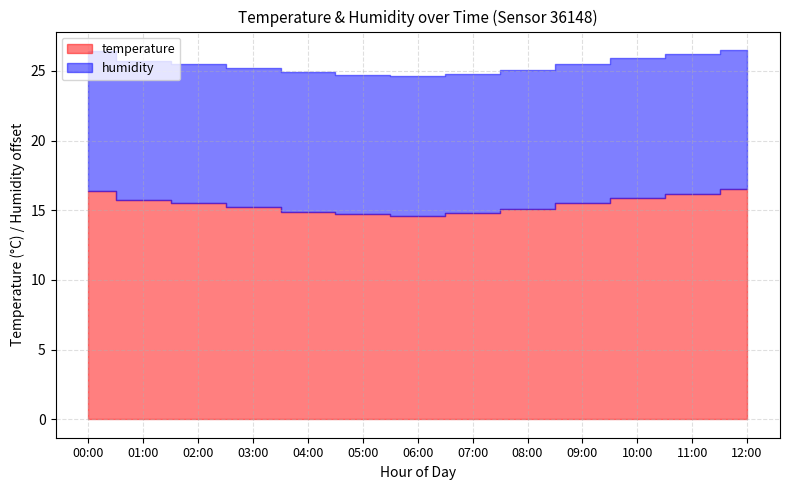

What is the smallest value displayed?

14.6